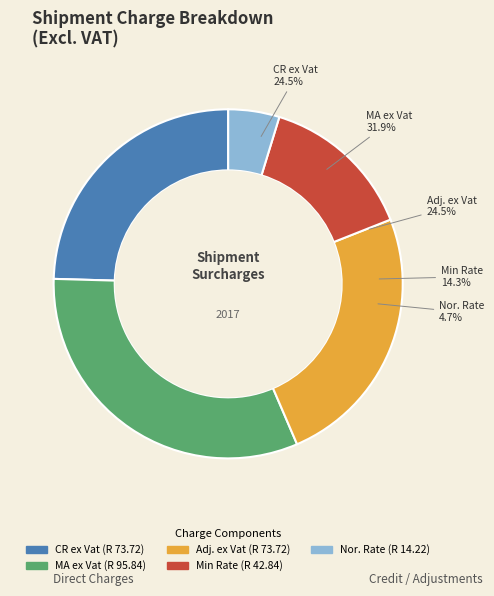

Is it true that Min Rate is 28% of the pie?

False